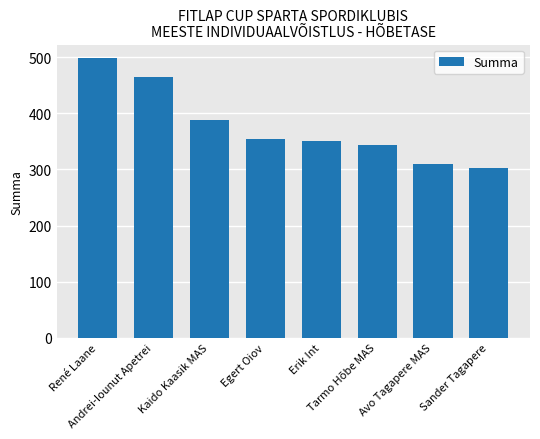

What is the difference between the values at Kaido Kaasik MAS and Andrei-Iounut Apetrei?

76